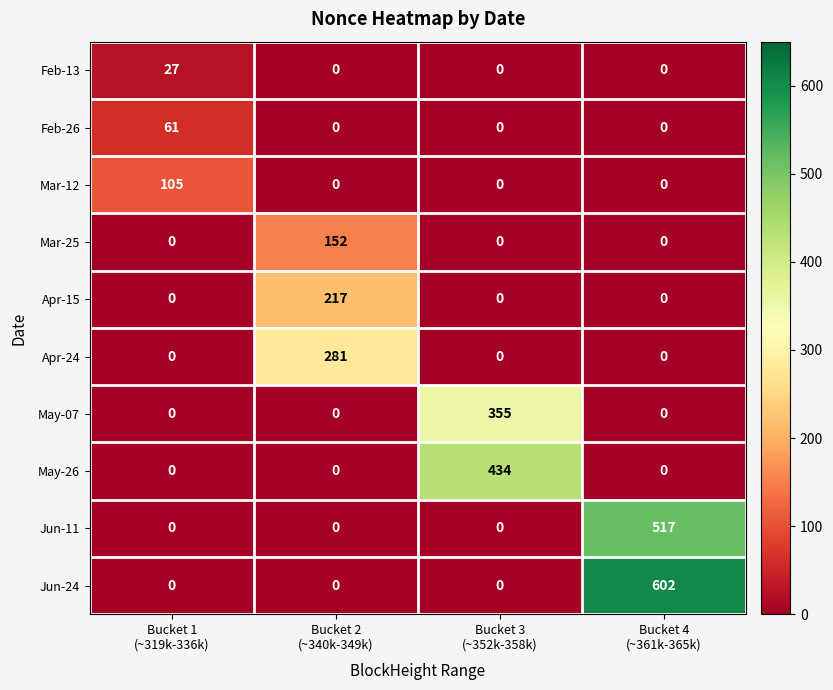

Which series has the widest spread of values?

Jun-24